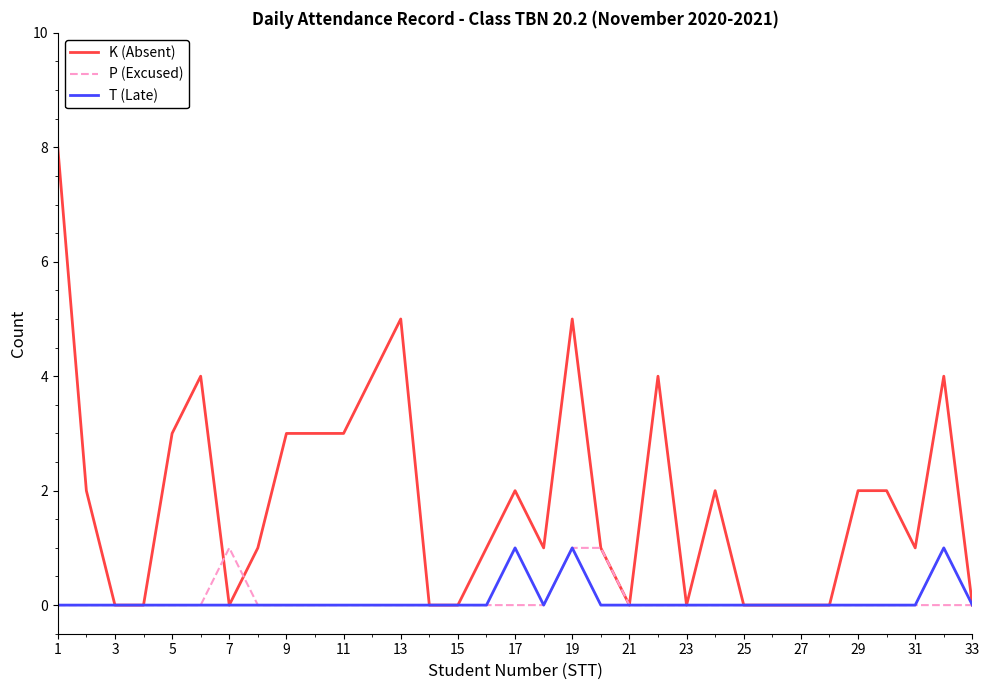

How many lines are shown in the chart?

3